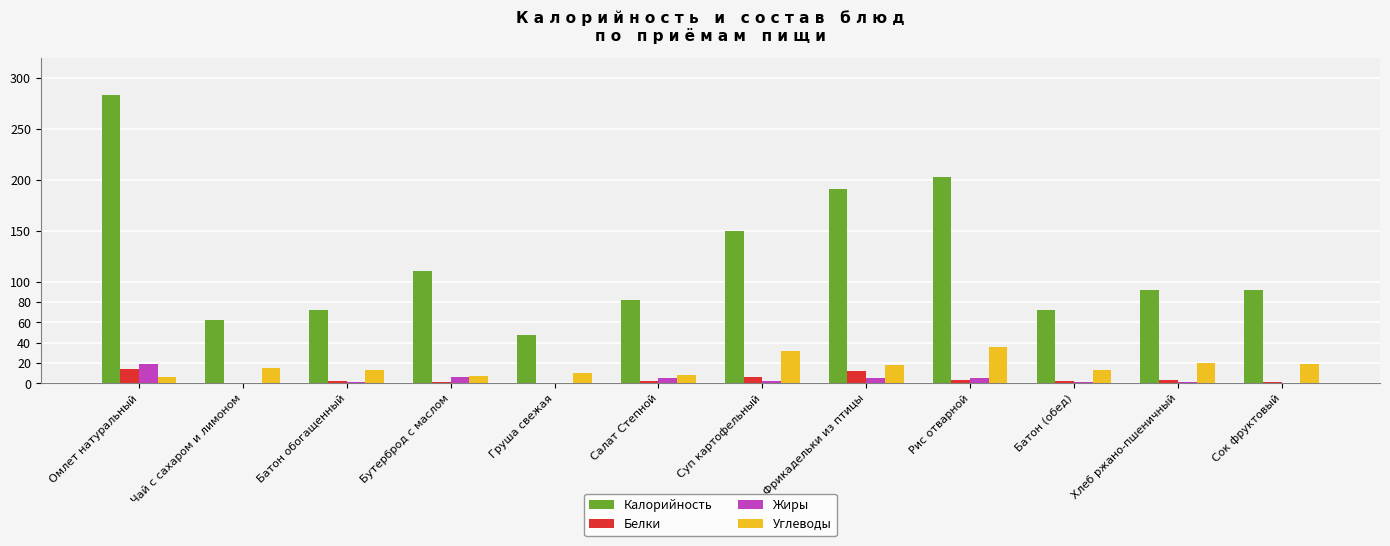

Which series has the largest range (max minus min)?

Калорийность